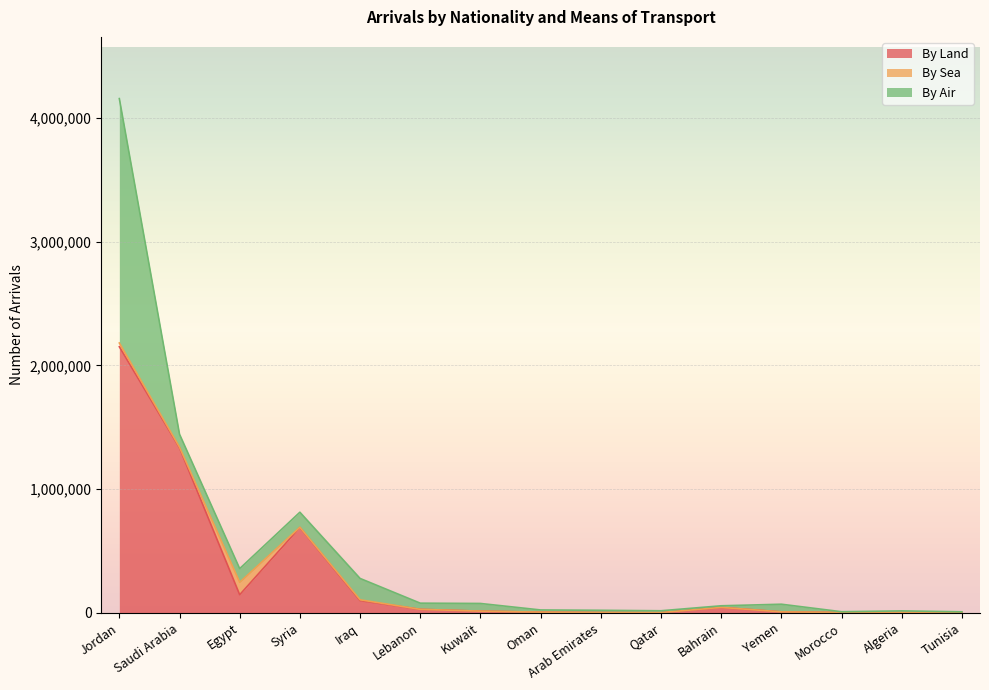

What are all the series names shown in the legend?

By Land, By Sea, By Air